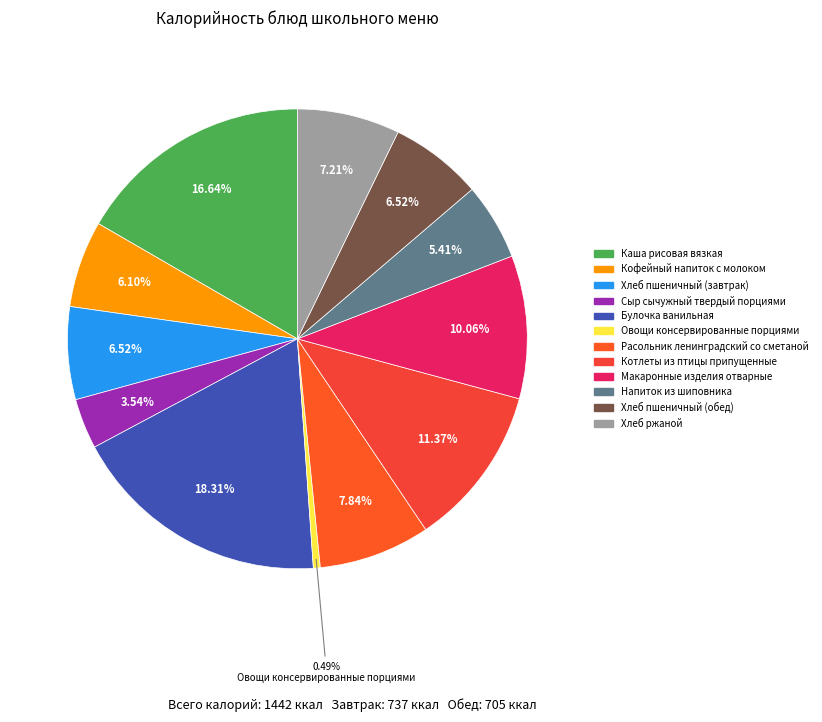

Which slice is the largest?

Булочка ванильная